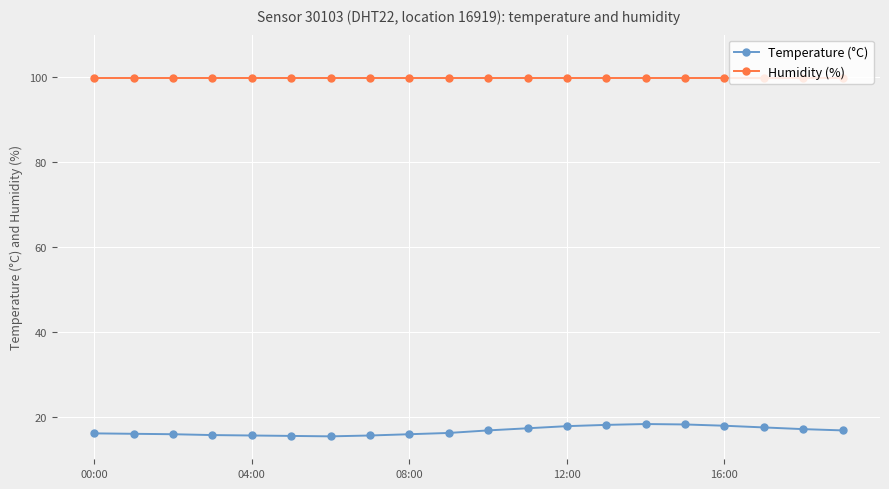

True or false: Temperature (°C) and Humidity (%) cross at least once.

False